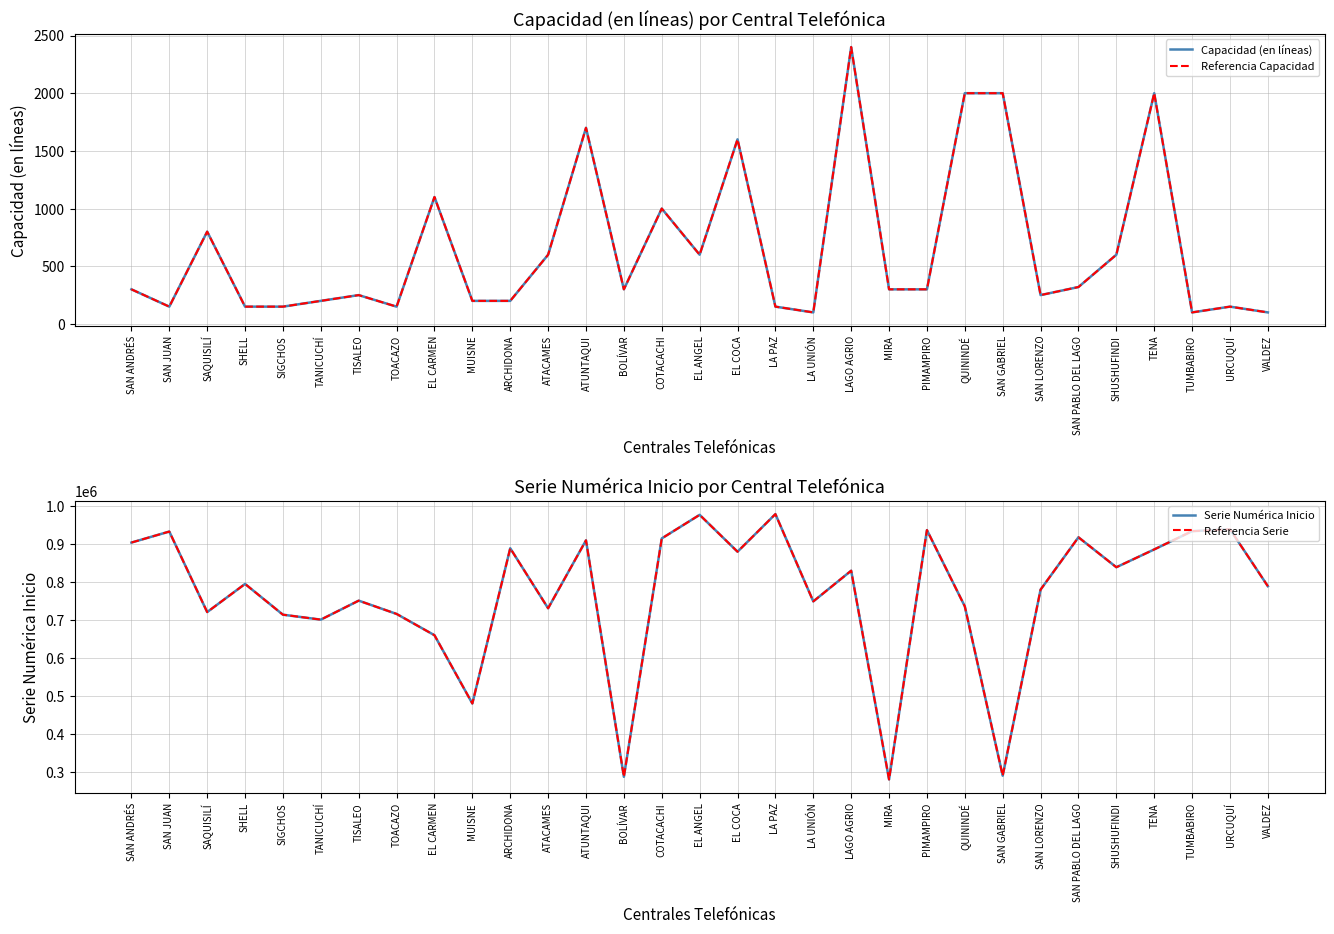

Which series has the largest total across all categories?

Serie Numérica Inicio